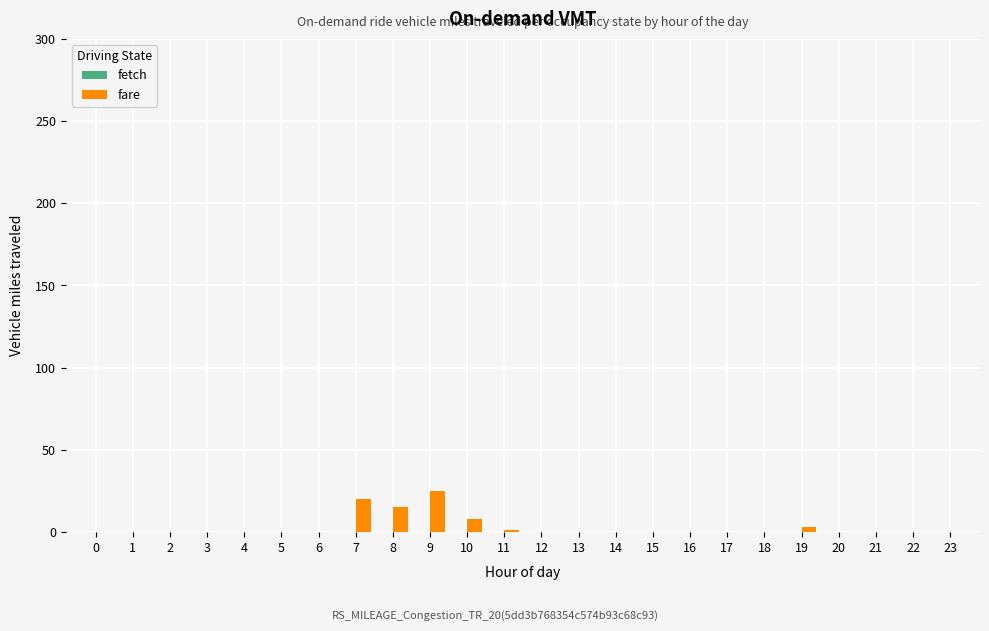

What is the change in value from 2 to 9?

+25